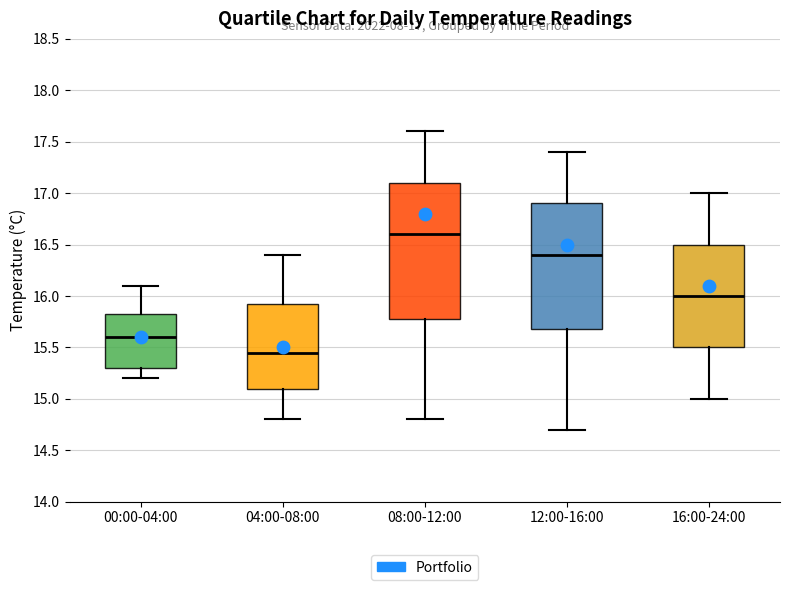

Which box is the tallest, from its lower edge to its upper edge?

08:00-12:00